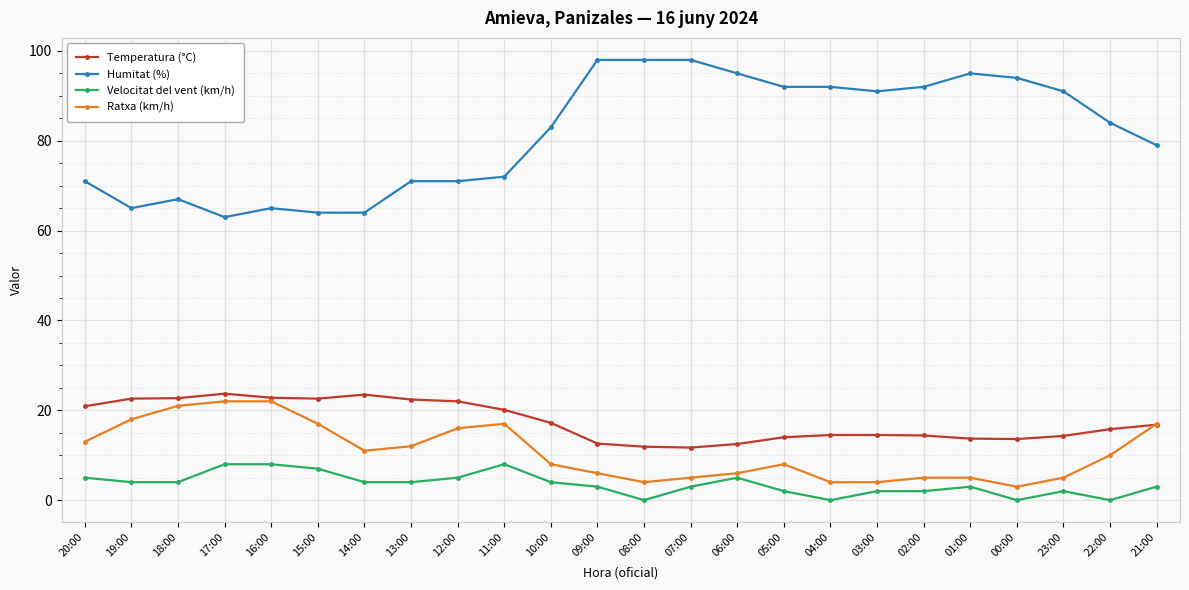

What is the difference between the highest and lowest values at 02:00?

90.0